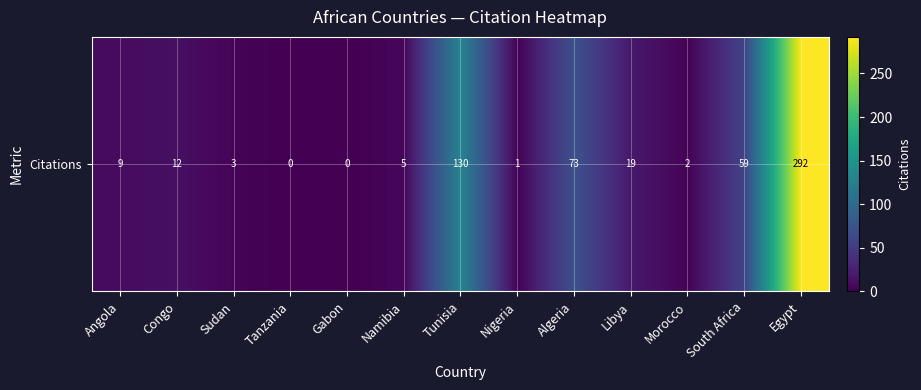

Where is the data nearest to the value 146?

Tunisia